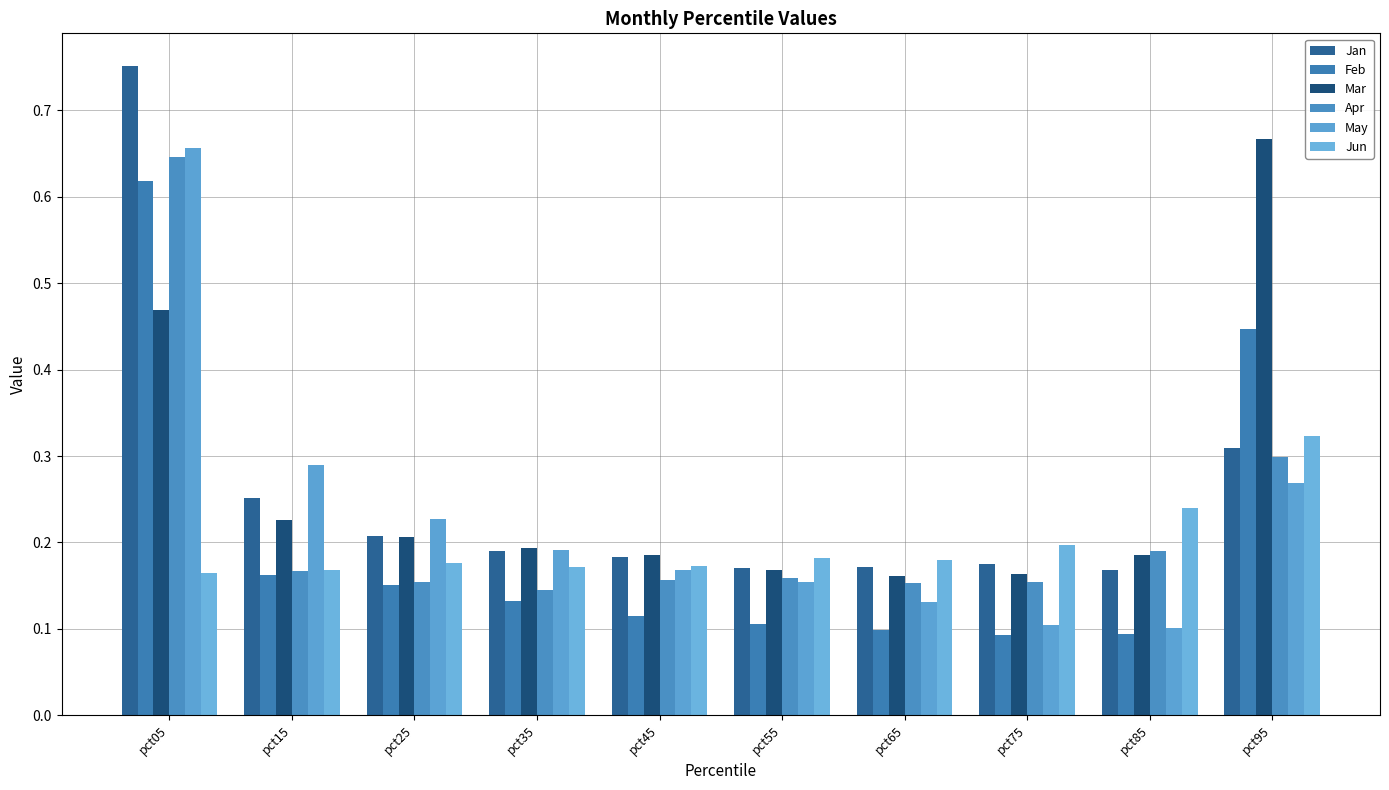

What is the total value across all series at pct85?

1.0